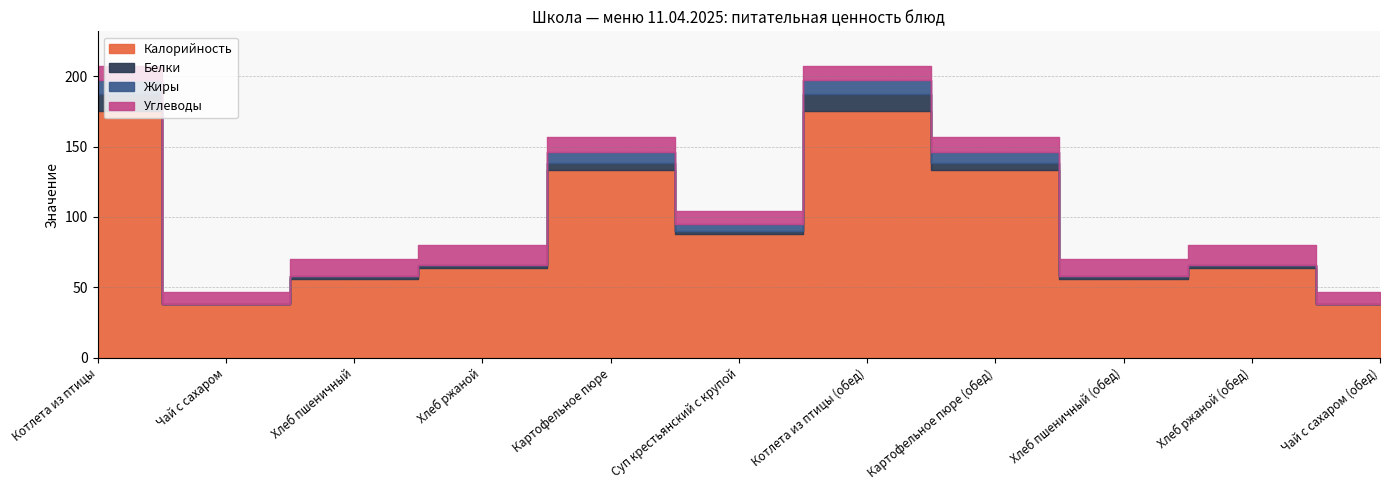

What are all the series names shown in the legend?

Калорийность, Белки, Жиры, Углеводы